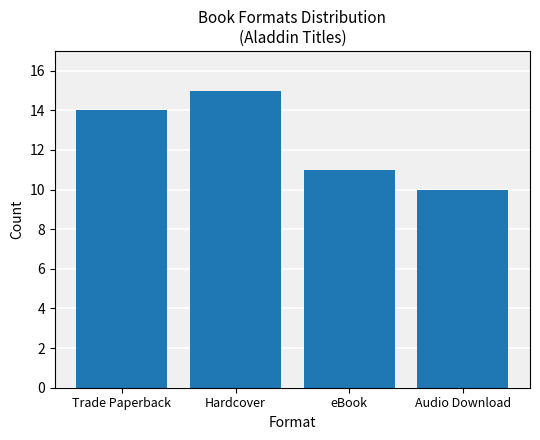

What position from the right is Audio Download?

1